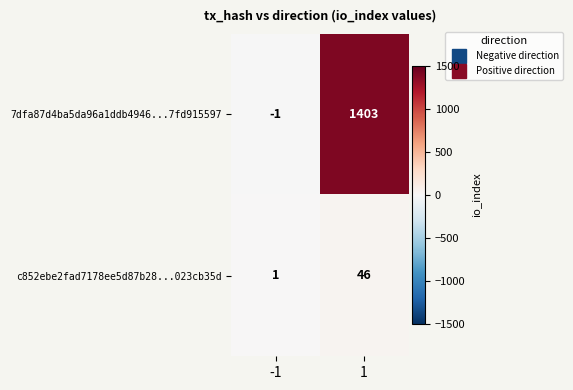

What is the approximate value of c852ebe2fad7178ee5d87b28...023cb35d at 1, to the nearest 10?

50